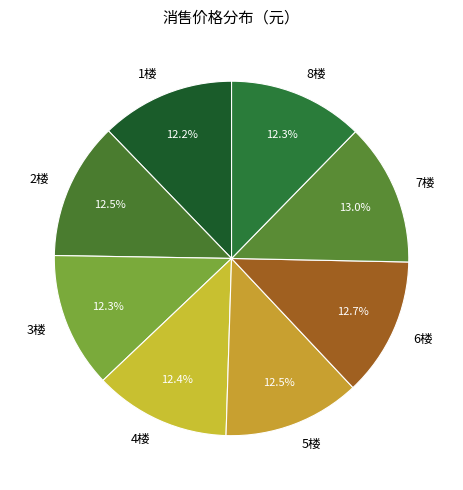

What is the ratio of the value at 2楼 to the value at 3楼?

1.0